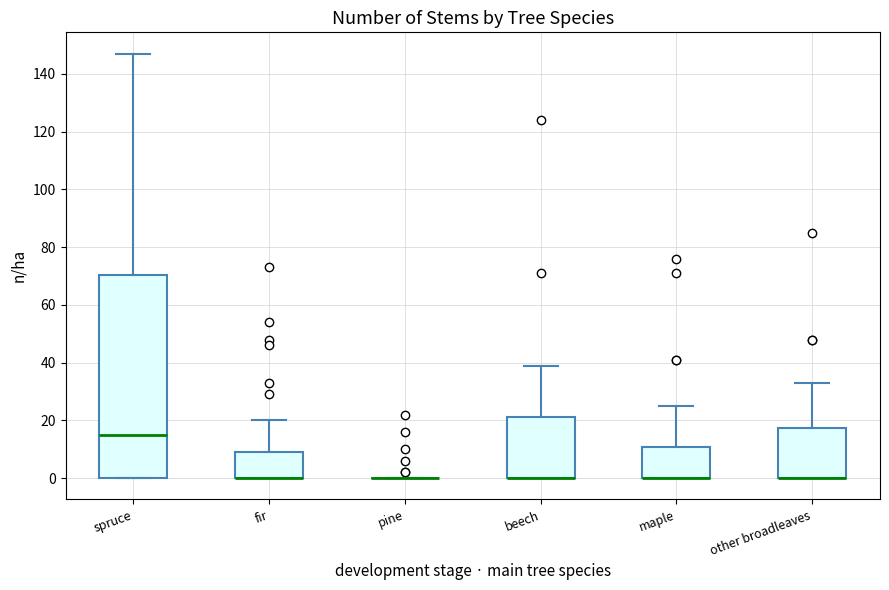

Reading left to right, transcribe this box plot: for each box, give where its median line is, the range the box spans, and where its two whiskers end, as read against the y-axis. The values are not printed on the chart, so give them approximately, as read against the axis.

spruce: median 16, box 0 to 70, whiskers 0 to 148
fir: median 0 (drawn on the box's lower edge), box 0 to 10, whiskers 0 to 20
pine: box collapsed to a line at 0, whiskers 0 to 0
beech: median 0 (drawn on the box's lower edge), box 0 to 22, whiskers 0 to 40
maple: median 0 (drawn on the box's lower edge), box 0 to 10, whiskers 0 to 26
other broadleaves: median 0 (drawn on the box's lower edge), box 0 to 18, whiskers 0 to 34